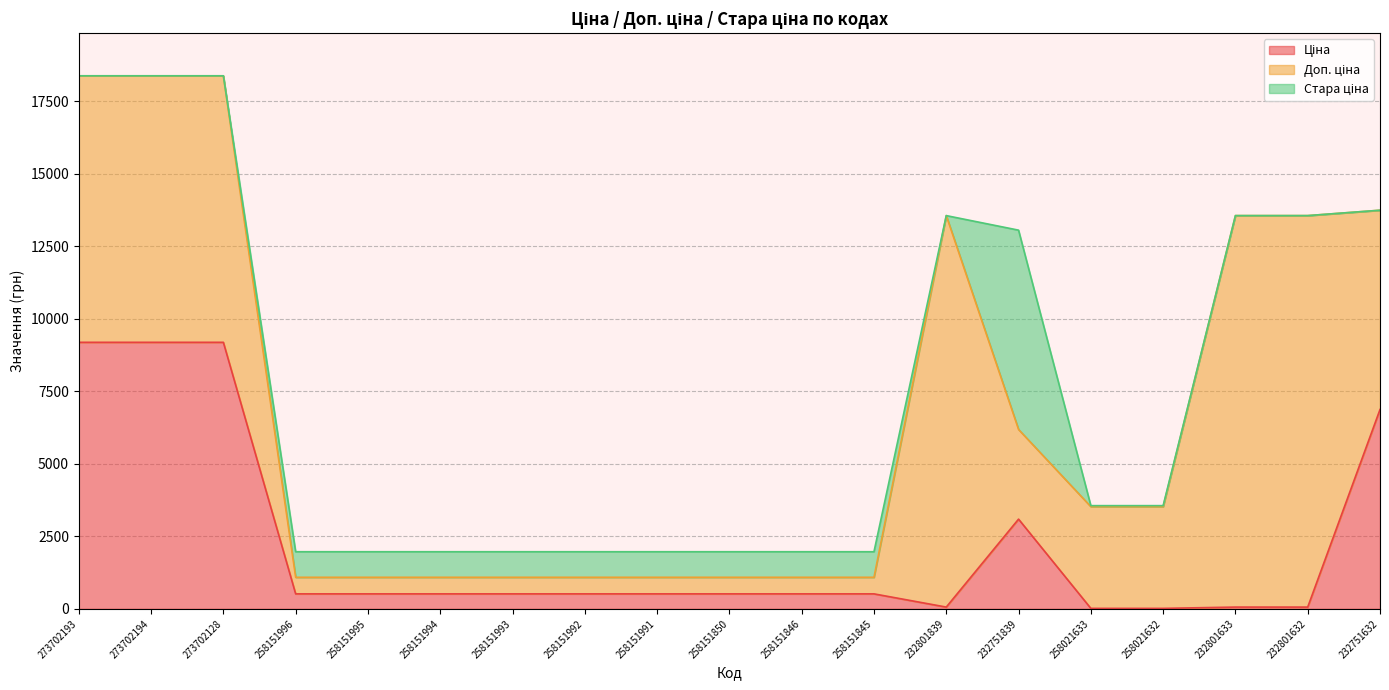

What is the total value across all series at 258151850?

1967.9